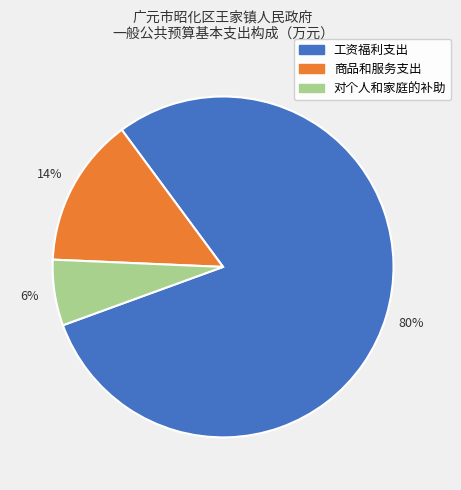

To the nearest percent, what portion does 对个人和家庭的补助 represent?

6%